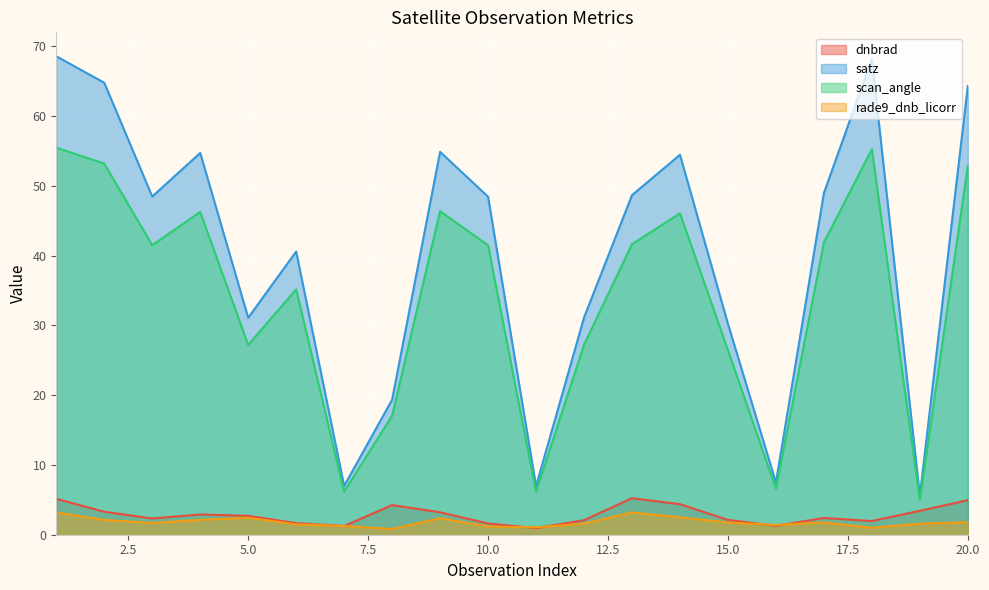

Rank the series at 20.0 from highest to lowest value.

satz, scan_angle, dnbrad, rade9_dnb_licorr